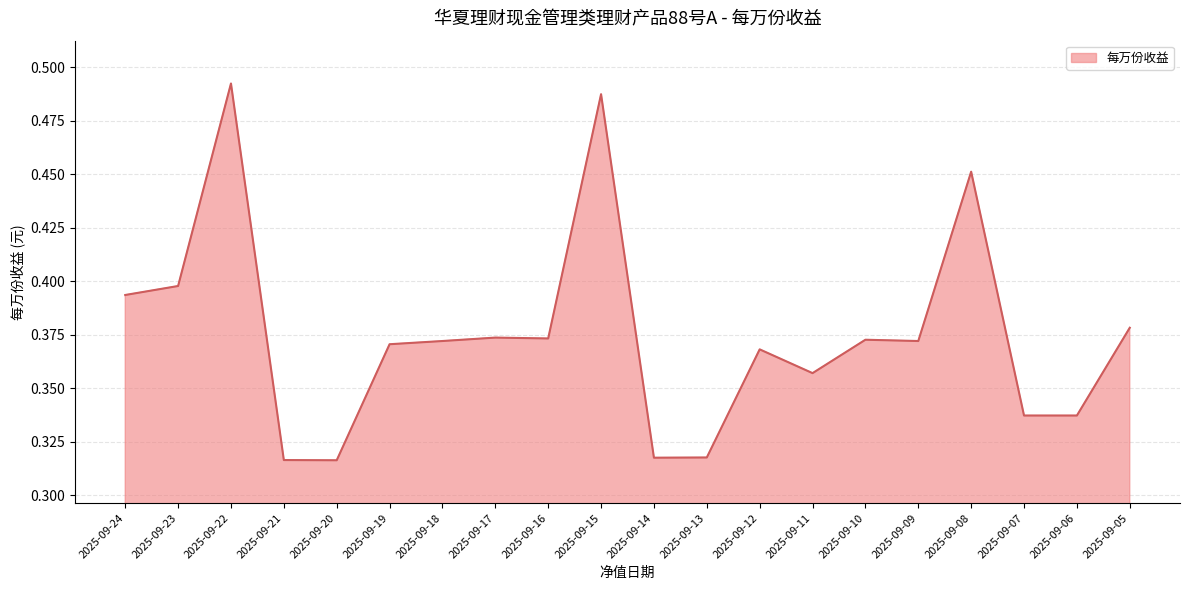

Which label corresponds to the largest value in the chart?

2025-09-22